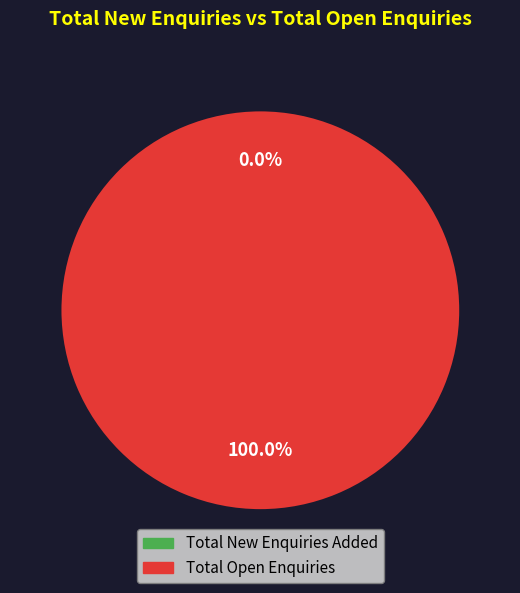

Between Total New Enquiries Added and Total Open Enquiries, which is larger?

Total Open Enquiries